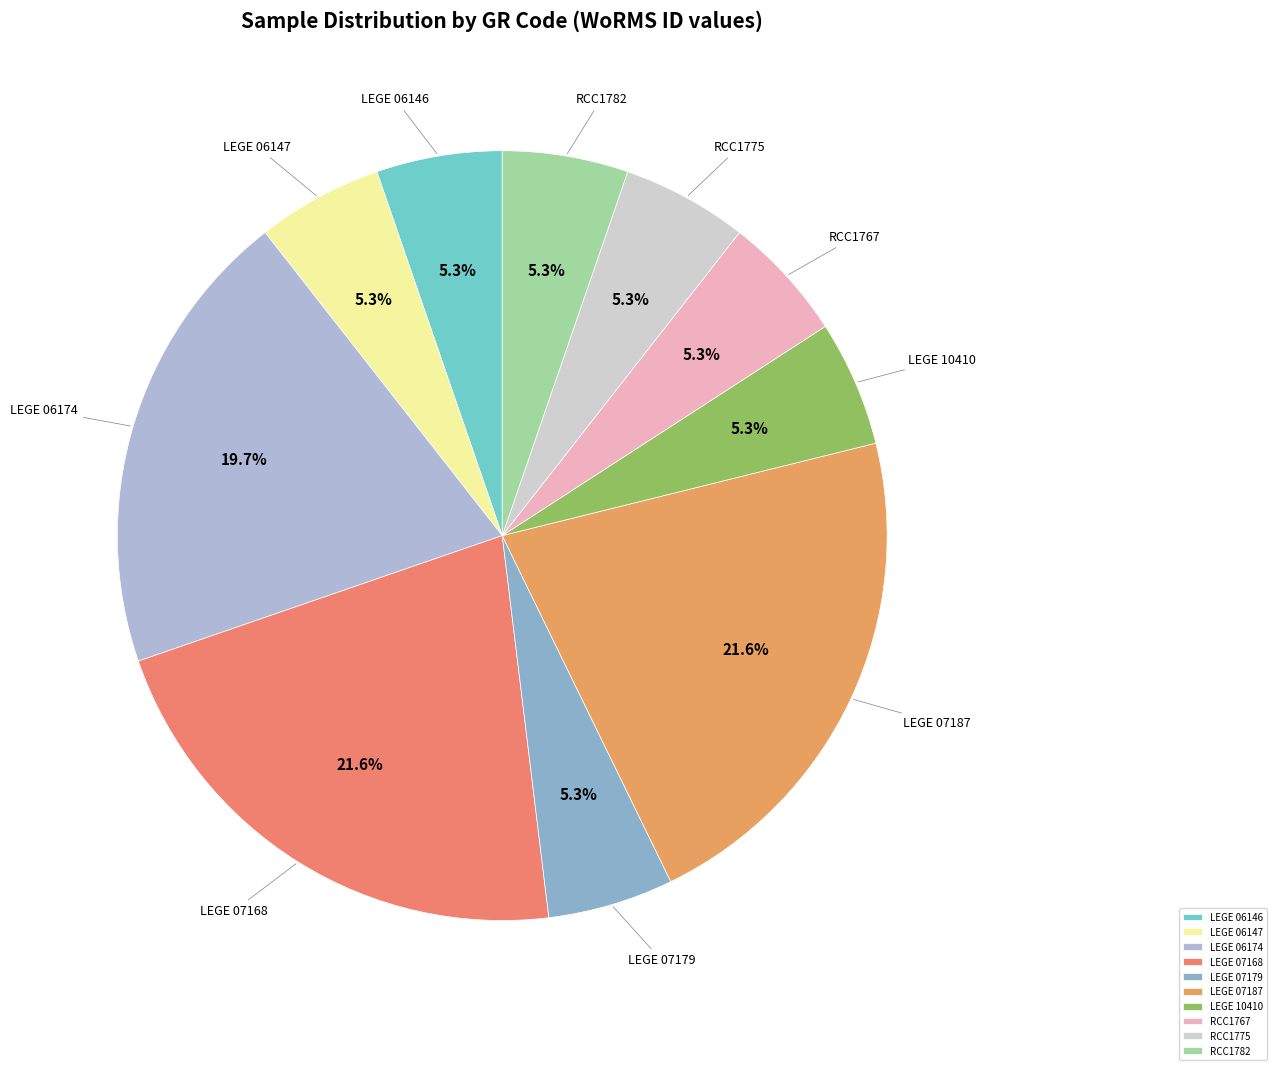

Is there any slice that represents more than half of the pie?

No